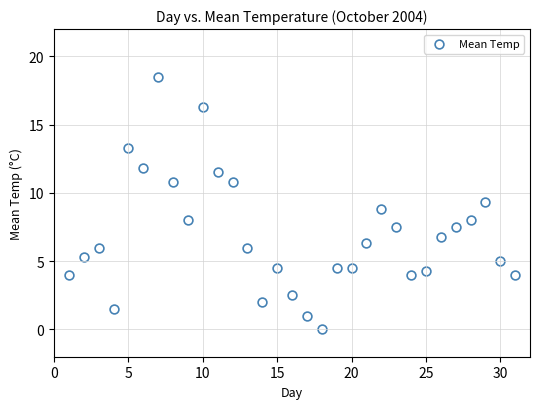

What is the range of Y values (max minus min)?

18.5